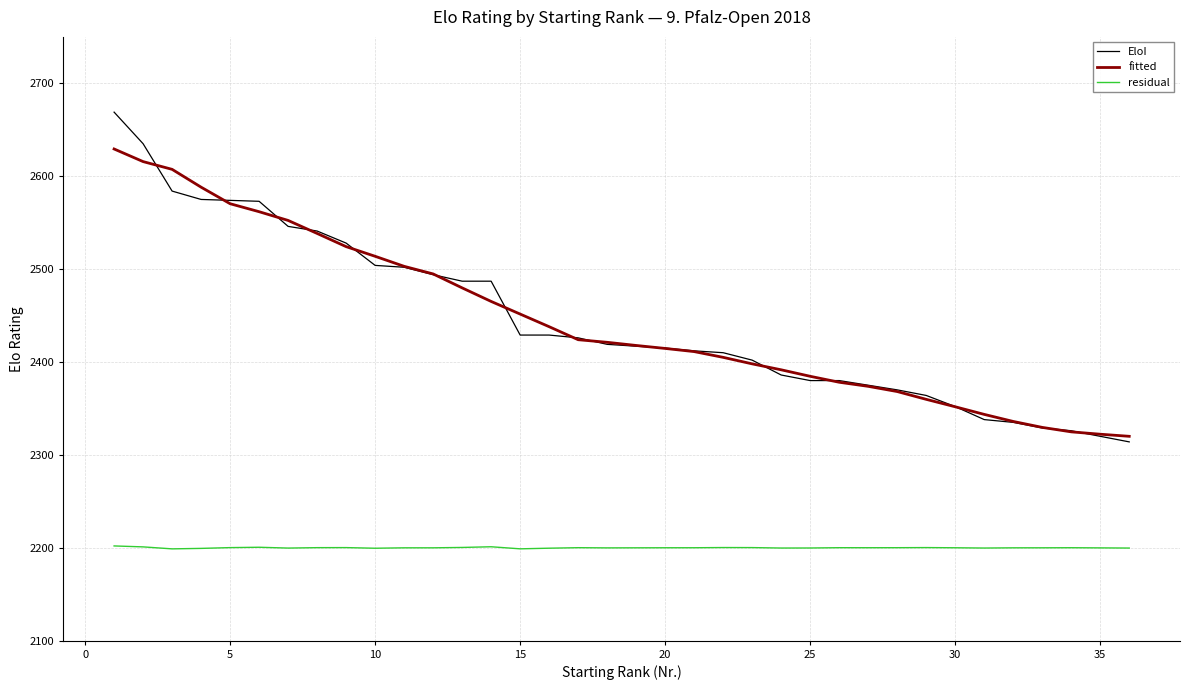

What is the maximum value for residual?

2202.0